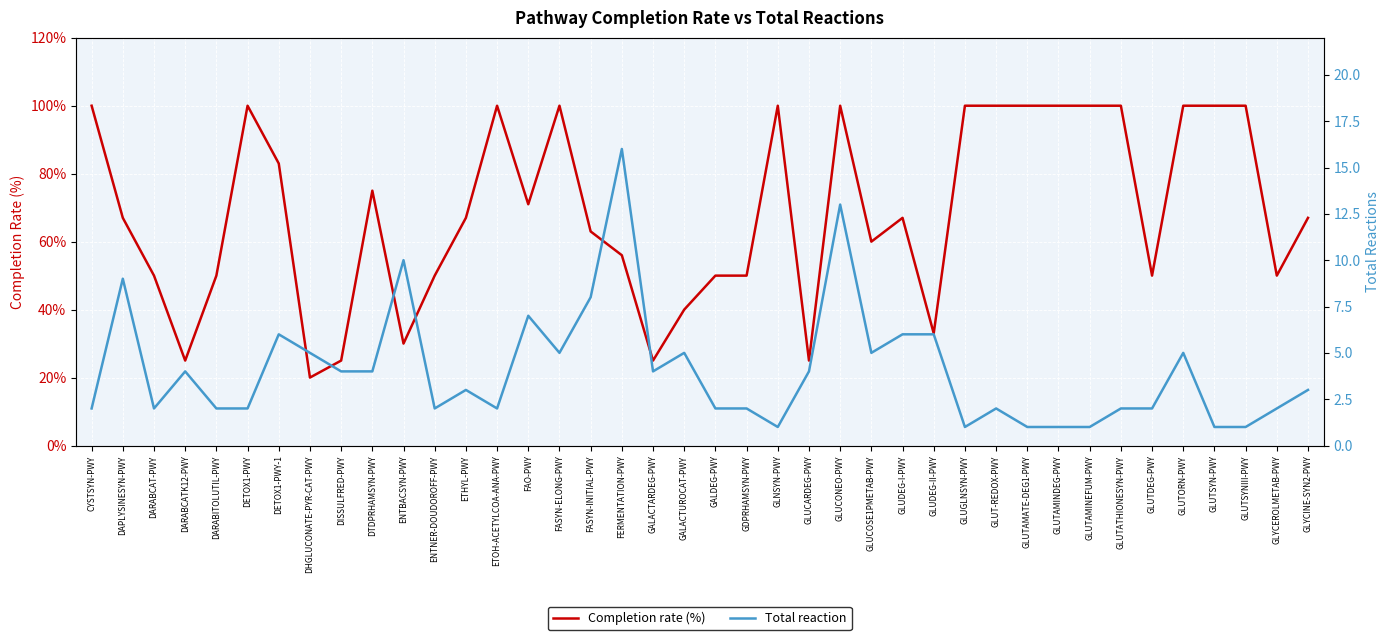

Is it true that Completion rate (%) equals 12 at GDPRHAMSYN-PWY?

False